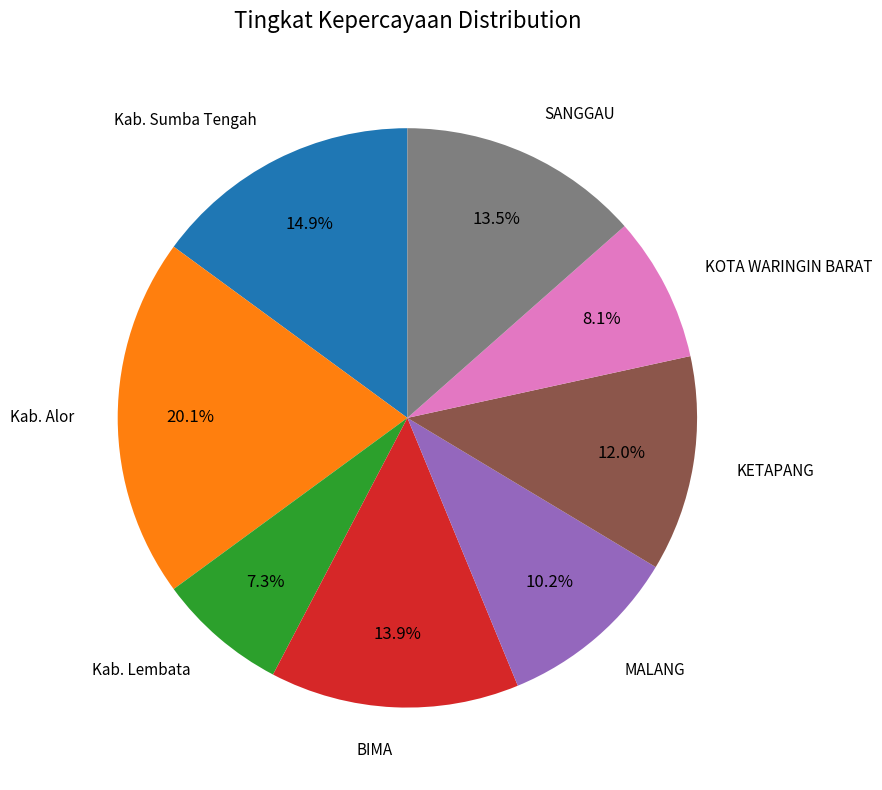

To the nearest percent, what is the average slice percentage?

12%